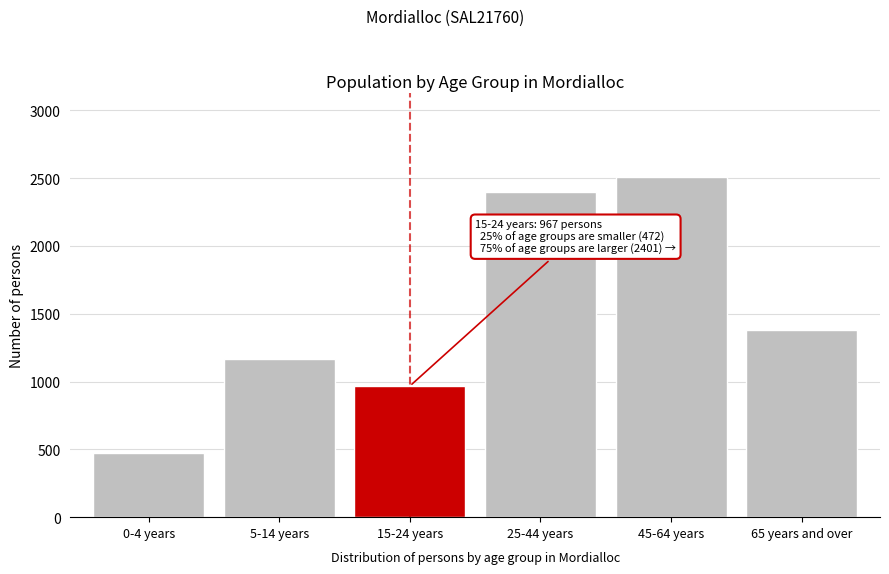

Reading left to right, list all the values displayed in this chart.

0-4 years=472	5-14 years=1167	15-24 years=967	25-44 years=2401	45-64 years=2505	65 years and over=1377